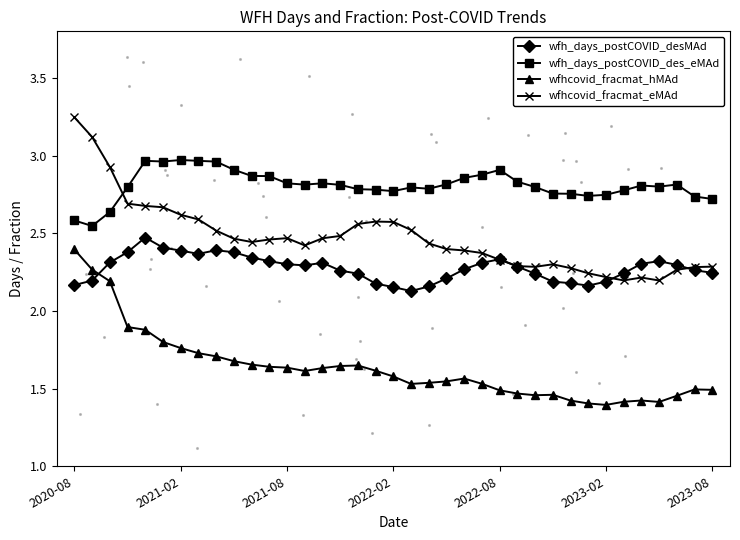

Which series has the largest total across all categories?

wfh_days_postCOVID_des_eMAd